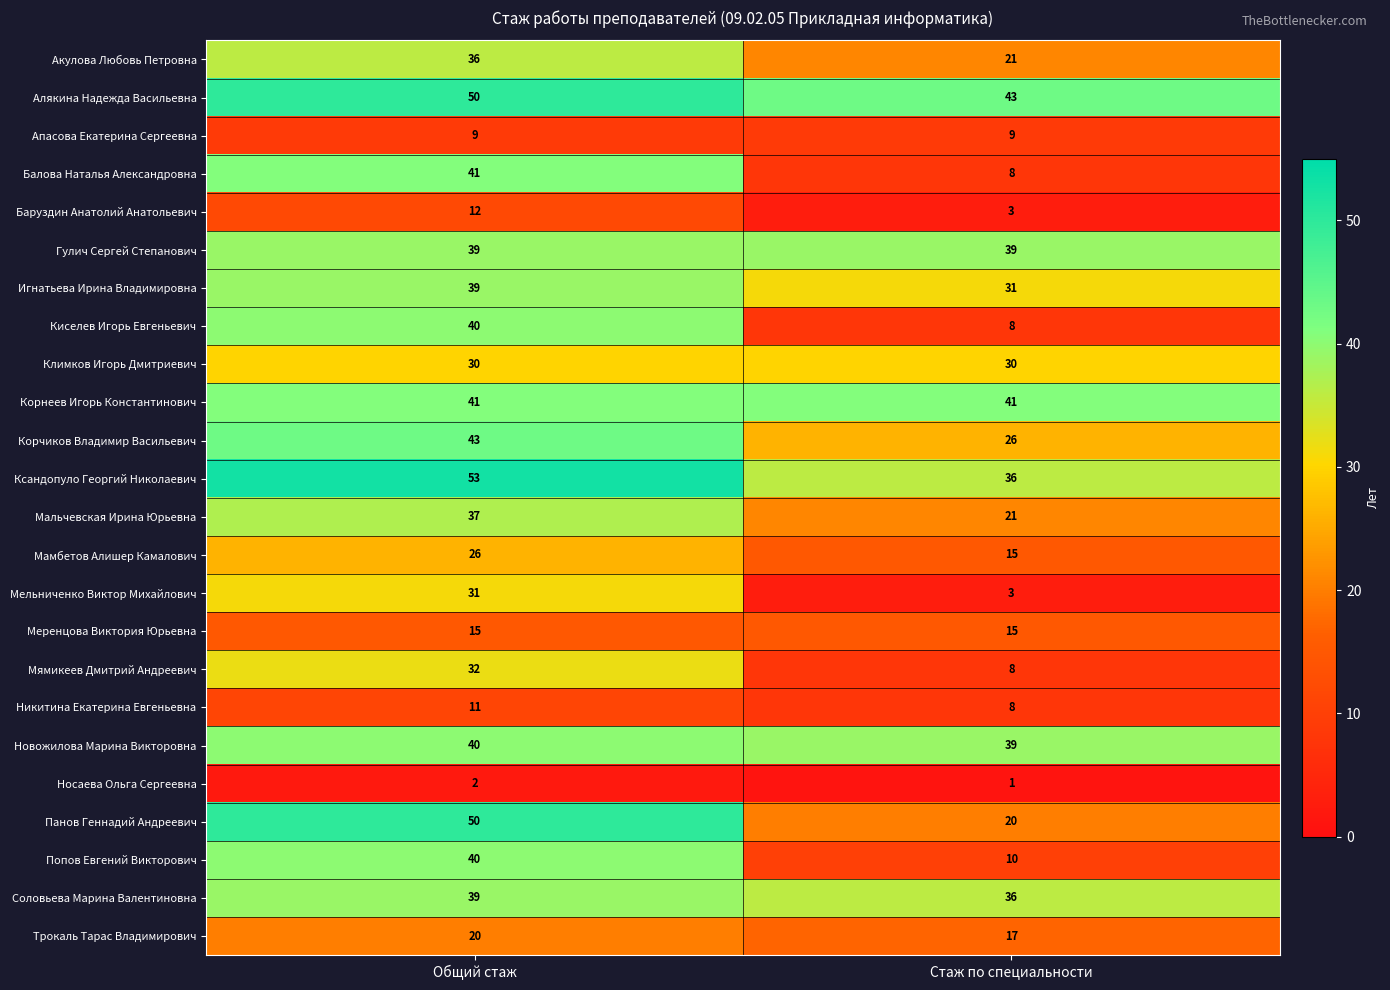

The value of Никитина Екатерина Евгеньевна at Общий стаж is 11. True or false?

True